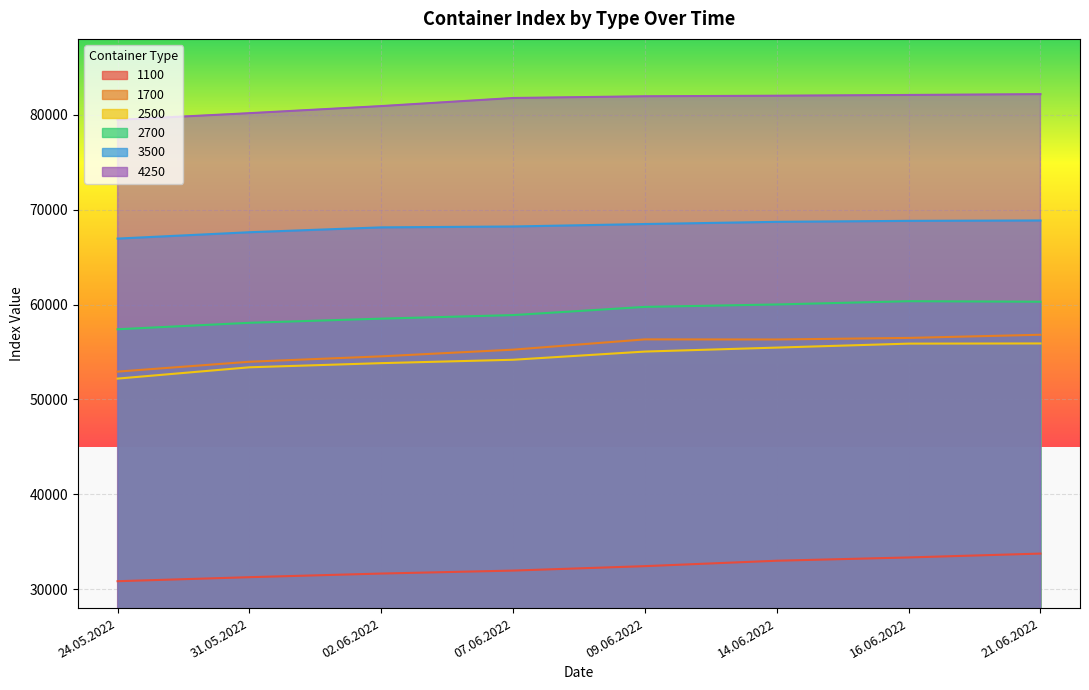

List the labels in order of 4250 value, smallest first.

24.05.2022, 31.05.2022, 02.06.2022, 07.06.2022, 09.06.2022, 14.06.2022, 16.06.2022, 21.06.2022